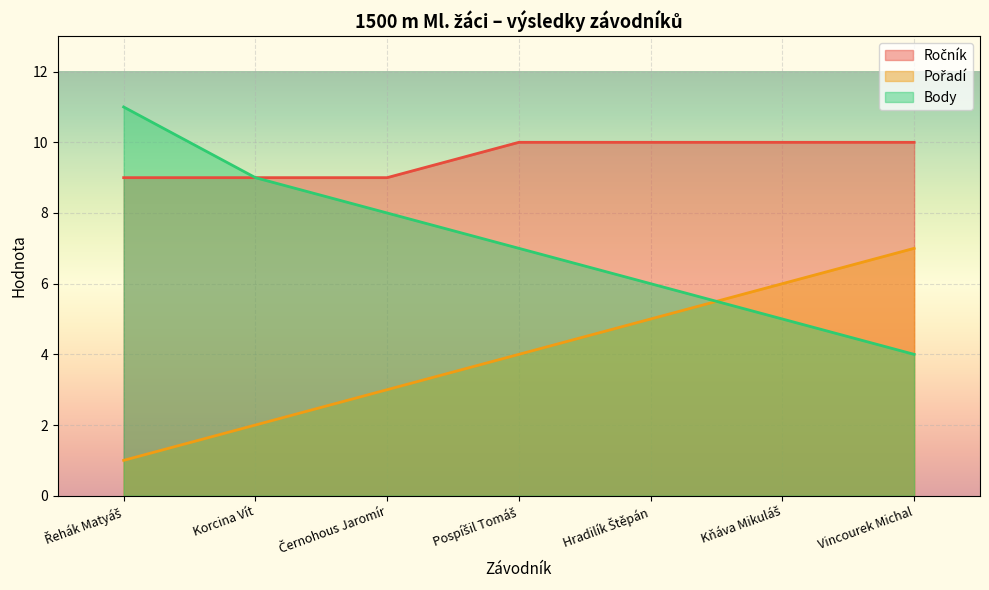

How many Ročník values are between 9 and 10?

7